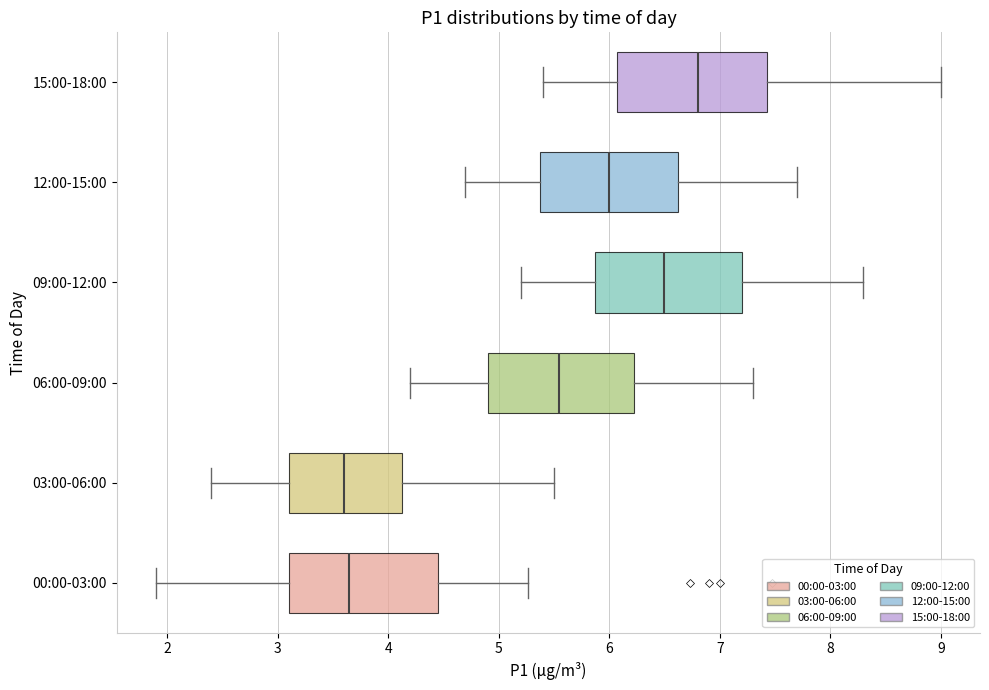

Reading bottom to top, transcribe this box plot: for each box, give where its median line is, the range the box spans, and where its two whiskers end, as read against the x-axis. The values are not printed on the chart, so give them approximately, as read against the axis.

00:00-03:00: median 3.7, box 3.1 to 4.5, whiskers 1.9 to 5.3
03:00-06:00: median 3.6, box 3.1 to 4.1, whiskers 2.4 to 5.5
06:00-09:00: median 5.6, box 4.9 to 6.2, whiskers 4.2 to 7.3
09:00-12:00: median 6.5, box 5.9 to 7.2, whiskers 5.2 to 8.3
12:00-15:00: median 6.0, box 5.4 to 6.6, whiskers 4.7 to 7.7
15:00-18:00: median 6.8, box 6.1 to 7.4, whiskers 5.4 to 9.0